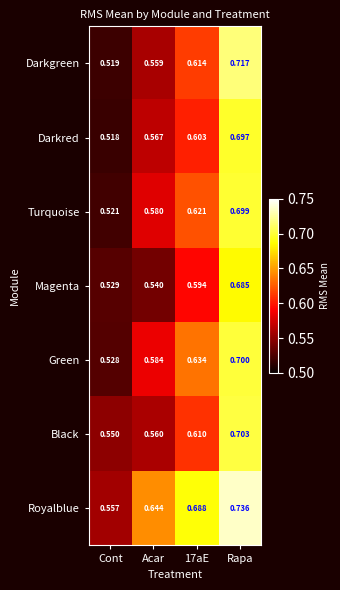

Where is Darkred nearest to the value 0?

Cont